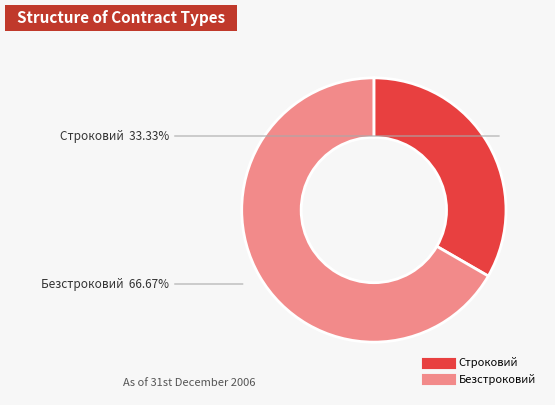

Which slice is the smallest?

Строковий